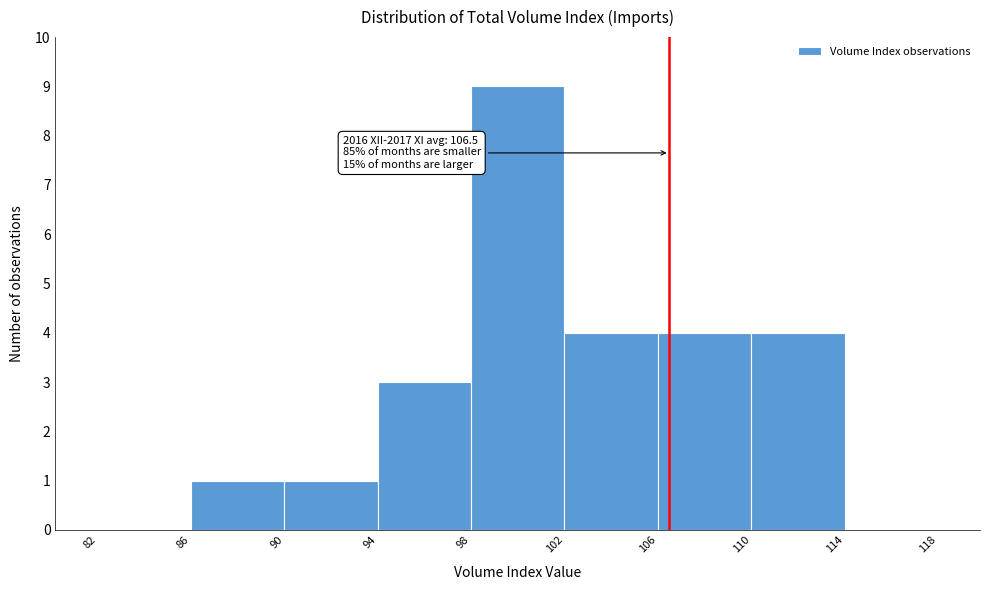

Which range on the x-axis has the tallest bar?

98 to 102